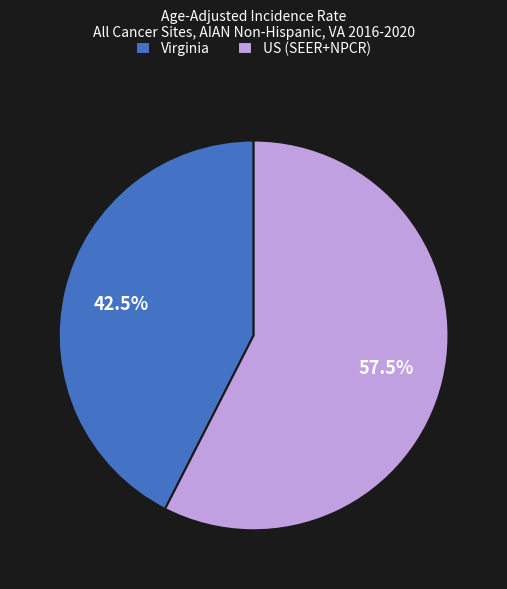

Which category has the biggest portion of the pie?

US (SEER+NPCR)